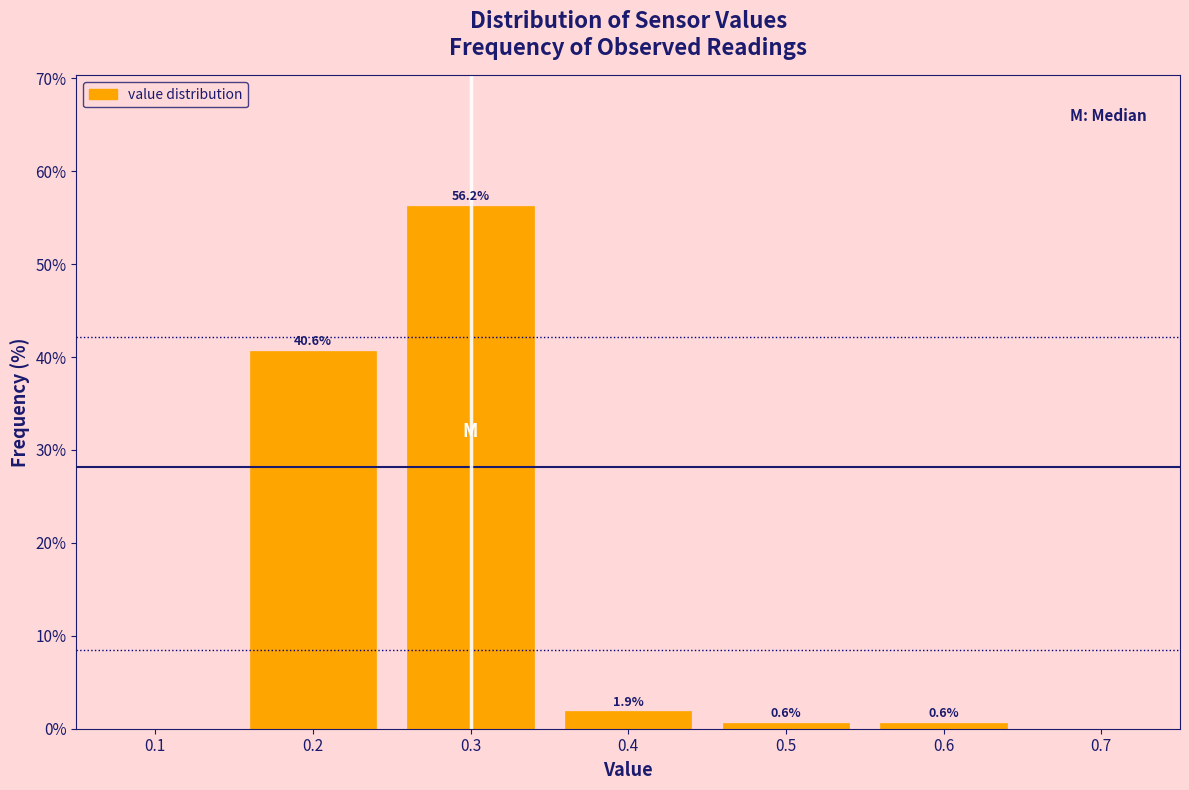

Over which range of the x-axis is the bar tallest?

0.25 to 0.35